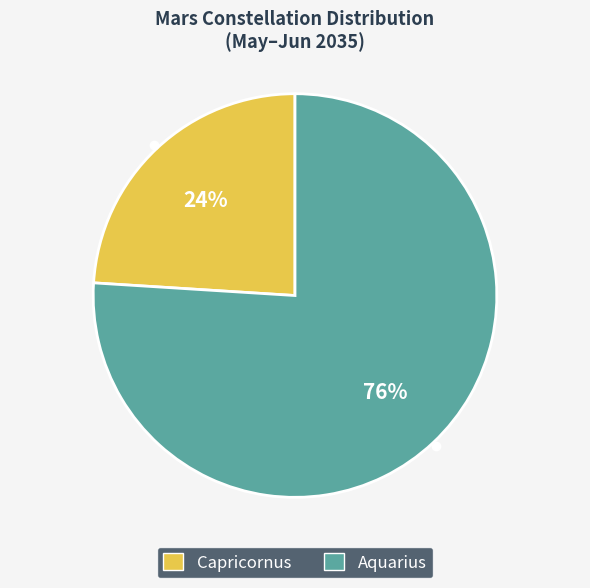

Which slice is the smallest?

Capricornus